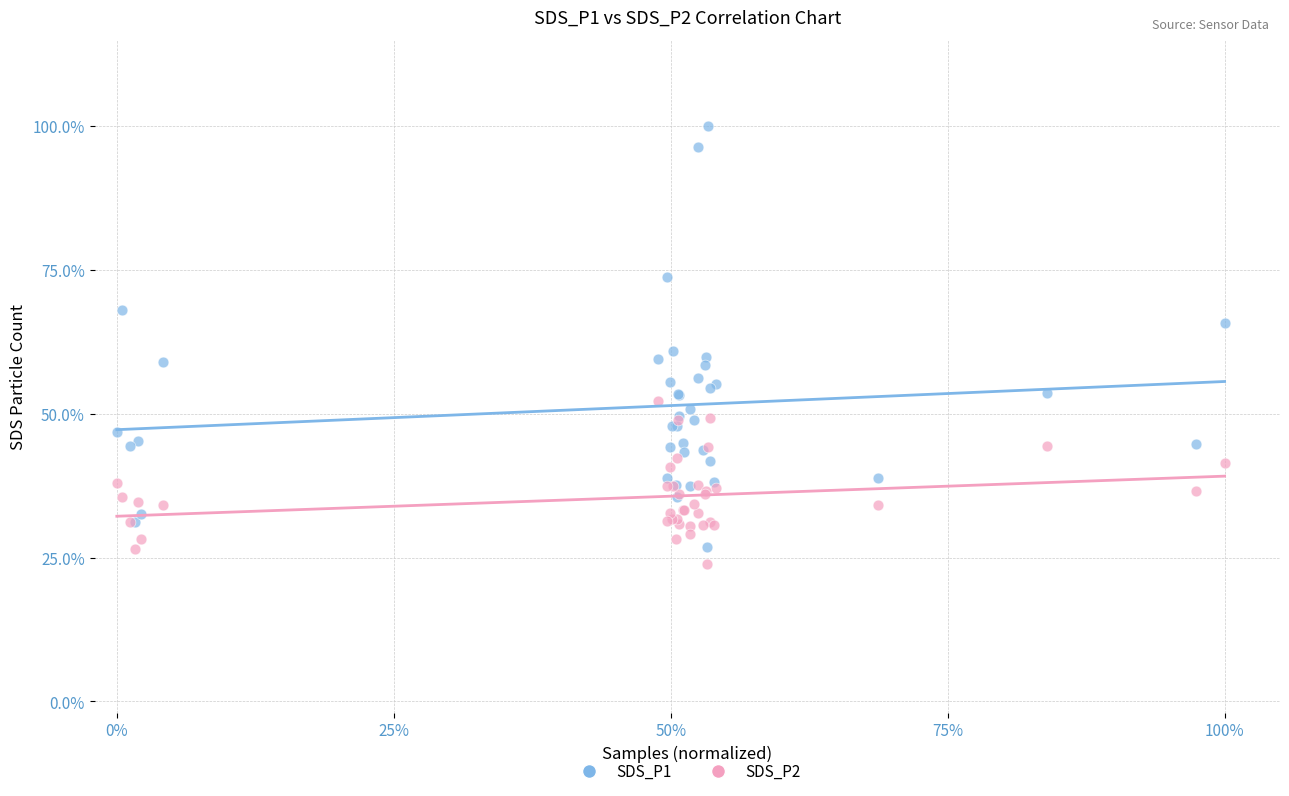

What are all the series names shown in the legend?

SDS_P1, SDS_P2